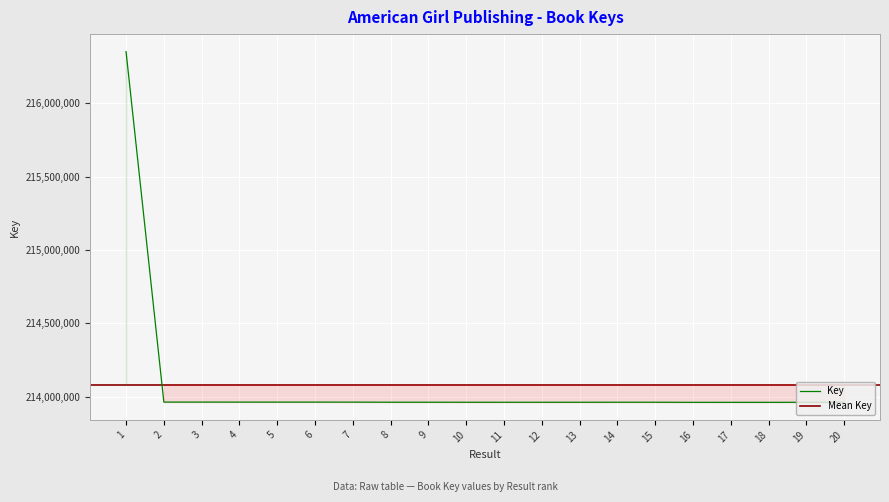

What is the average value?

214081867